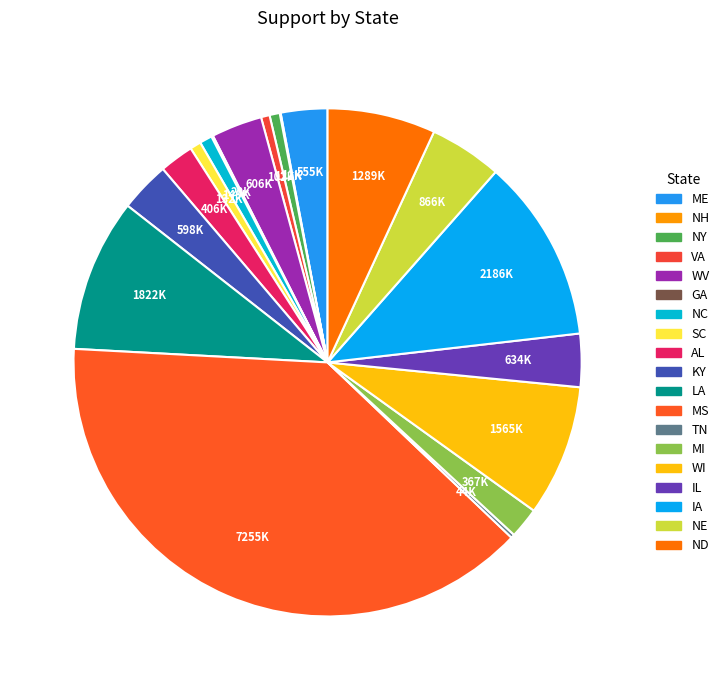

How many segments does this pie chart have?

19